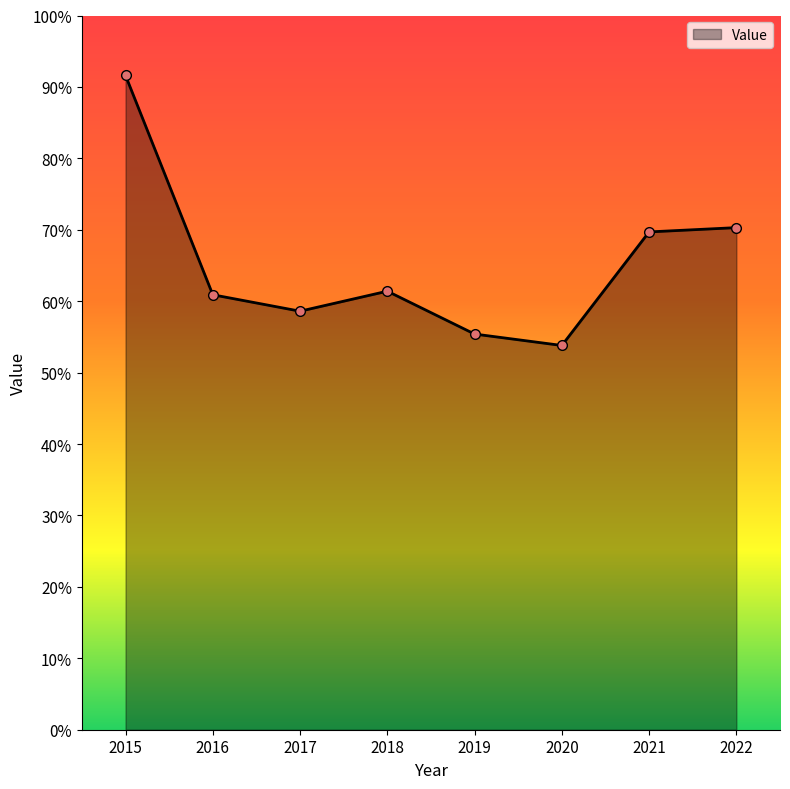

Between 2015 and 2018, which is larger?

2015